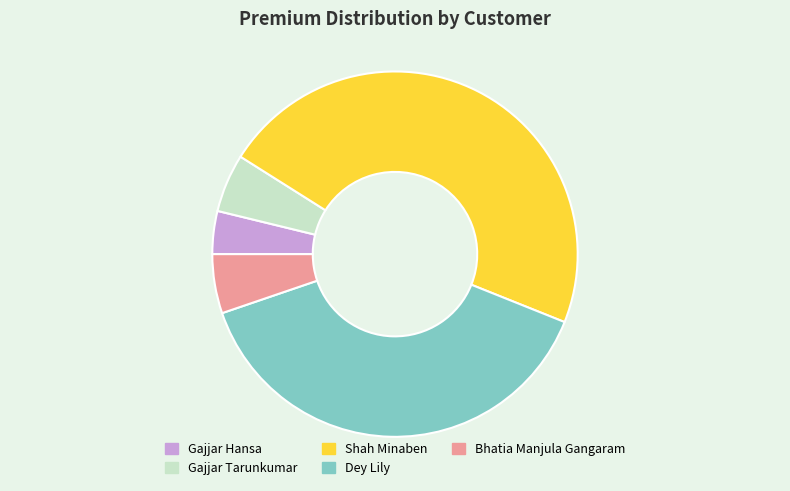

Is it true that Gajjar Hansa is 4% of the pie?

True